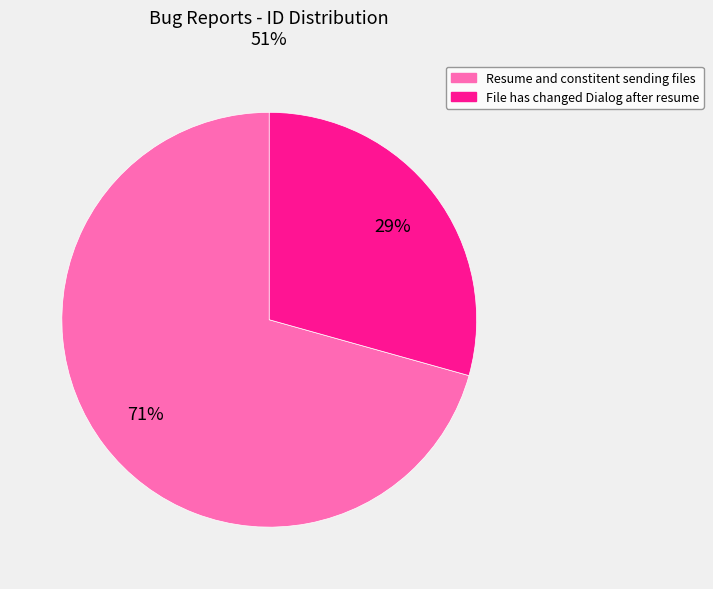

The File has changed Dialog after resume slice represents 29% of the pie. True or false?

True